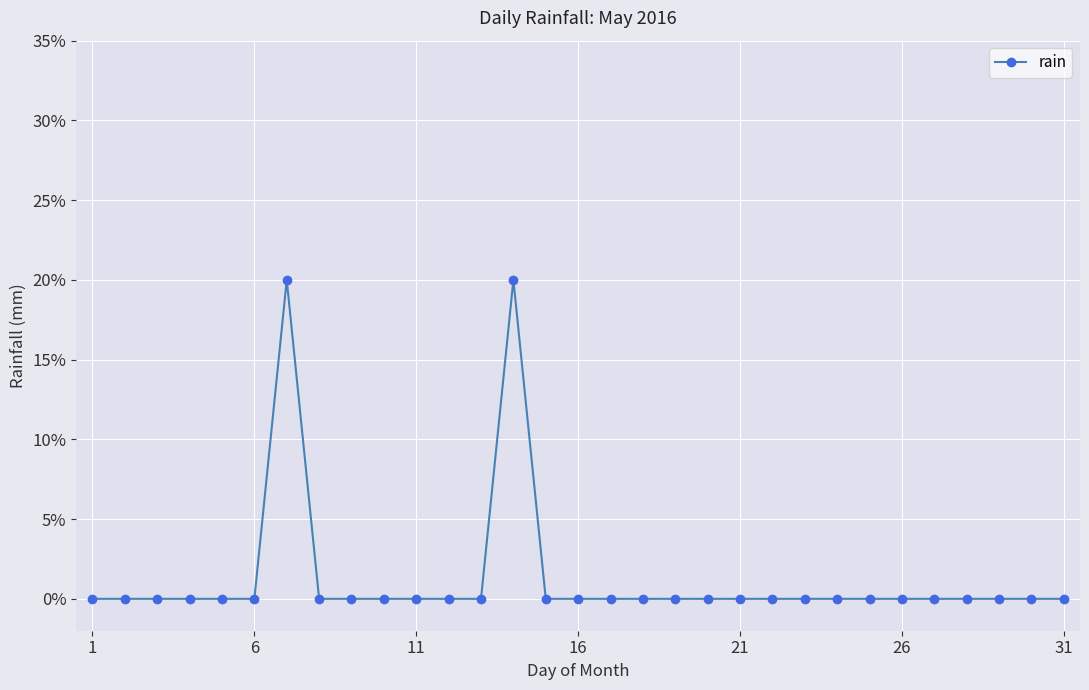

How many interior local peaks (higher than both neighbors) does the data have?

2